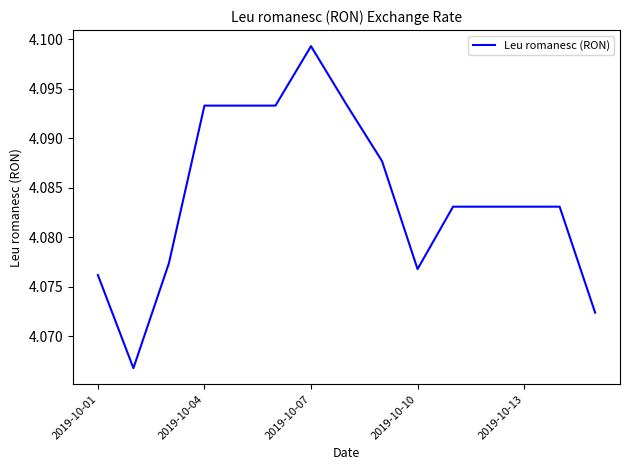

Which category has the highest value across all series?

2019-10-07